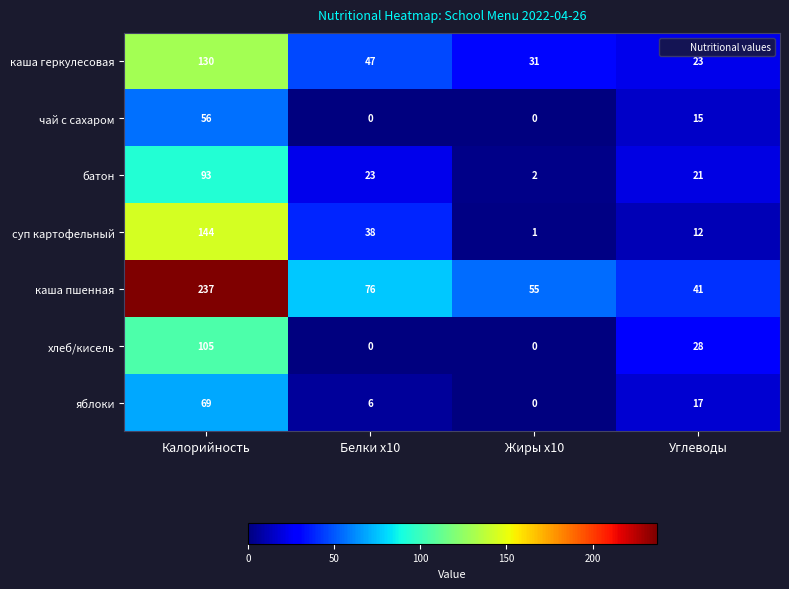

At which category is the sum across all series the highest?

Калорийность